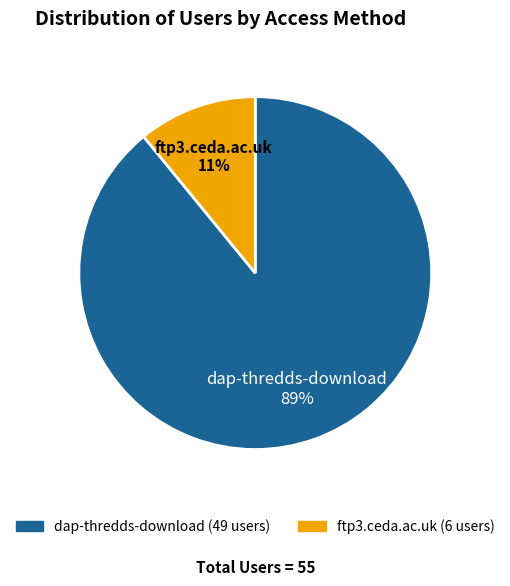

Is dap-thredds-download the majority of the pie?

Yes